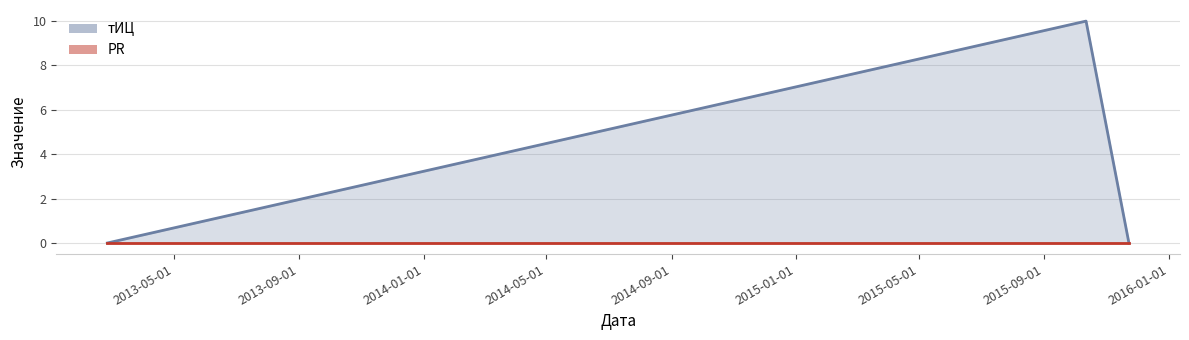

How many тИЦ_line values are between 0 and 10?

3